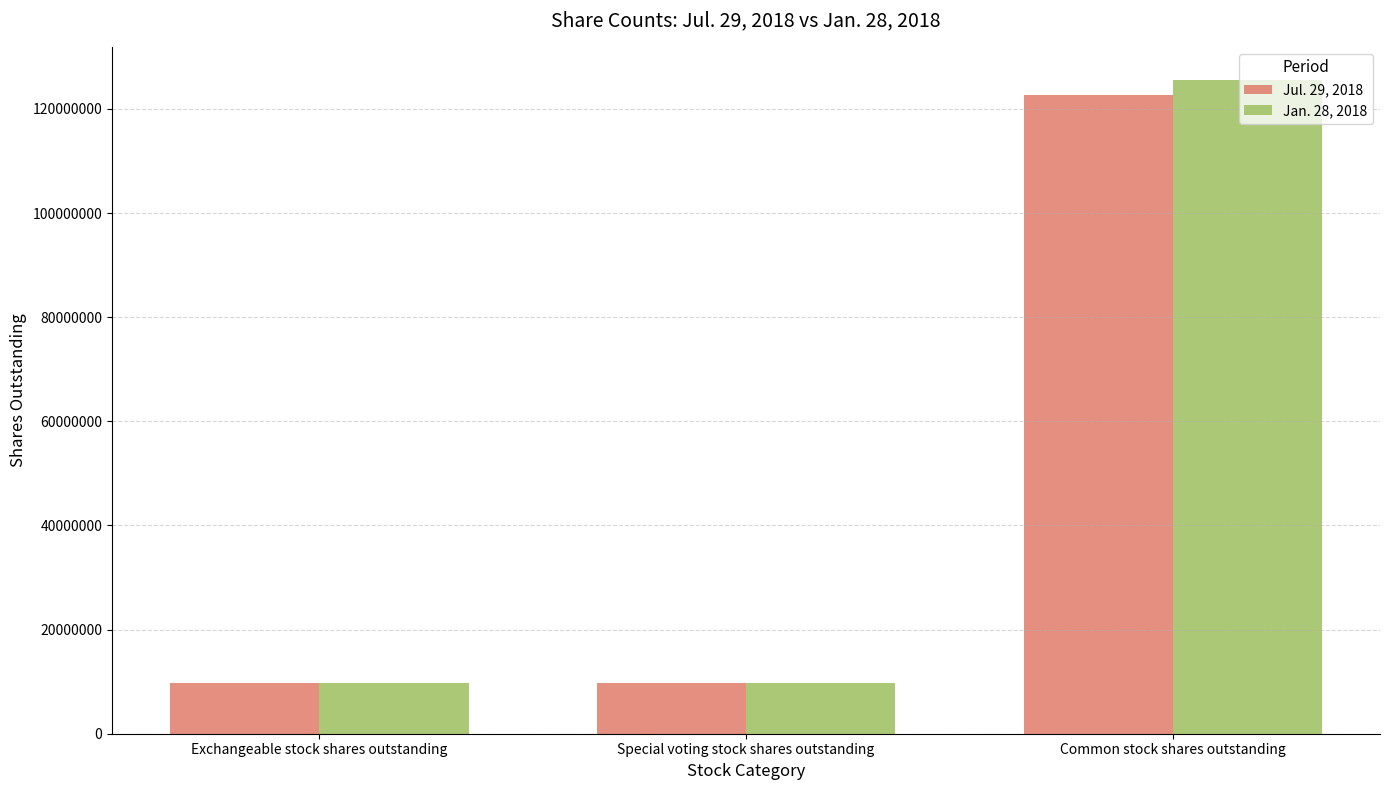

What are all the series names shown in the legend?

Jul. 29, 2018, Jan. 28, 2018